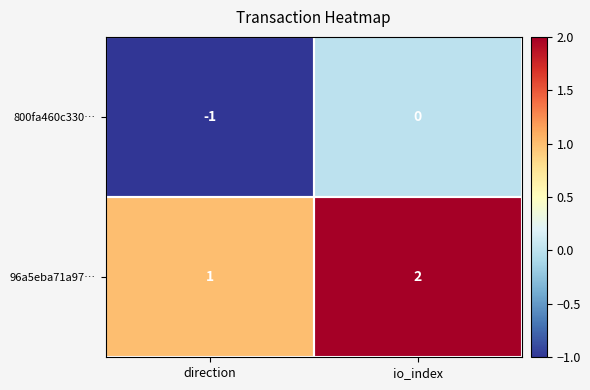

Where is 800fa460c330… nearest to the value 0?

io_index